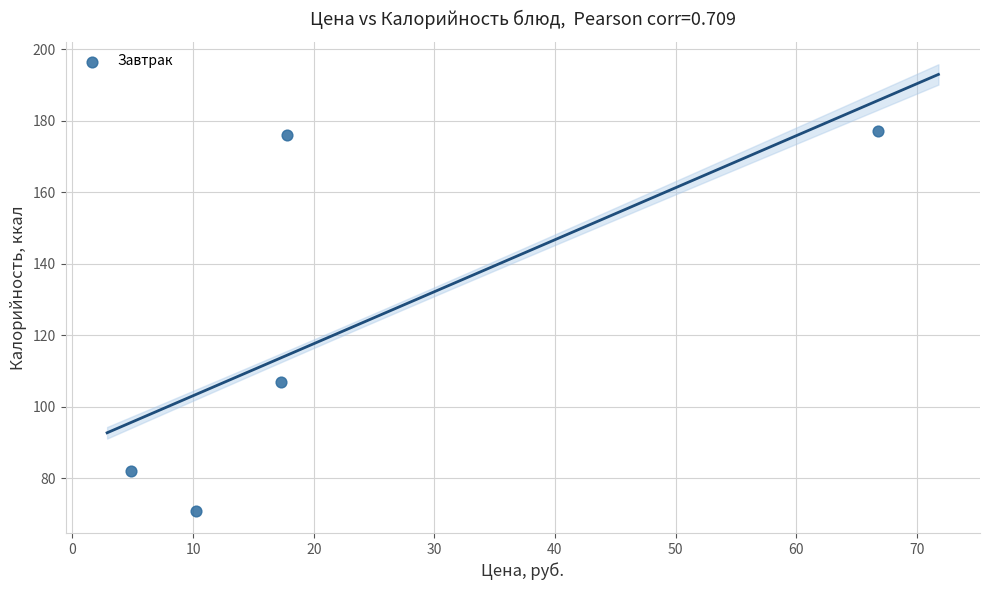

What Y value in the scatter plot is closest to 124?

107